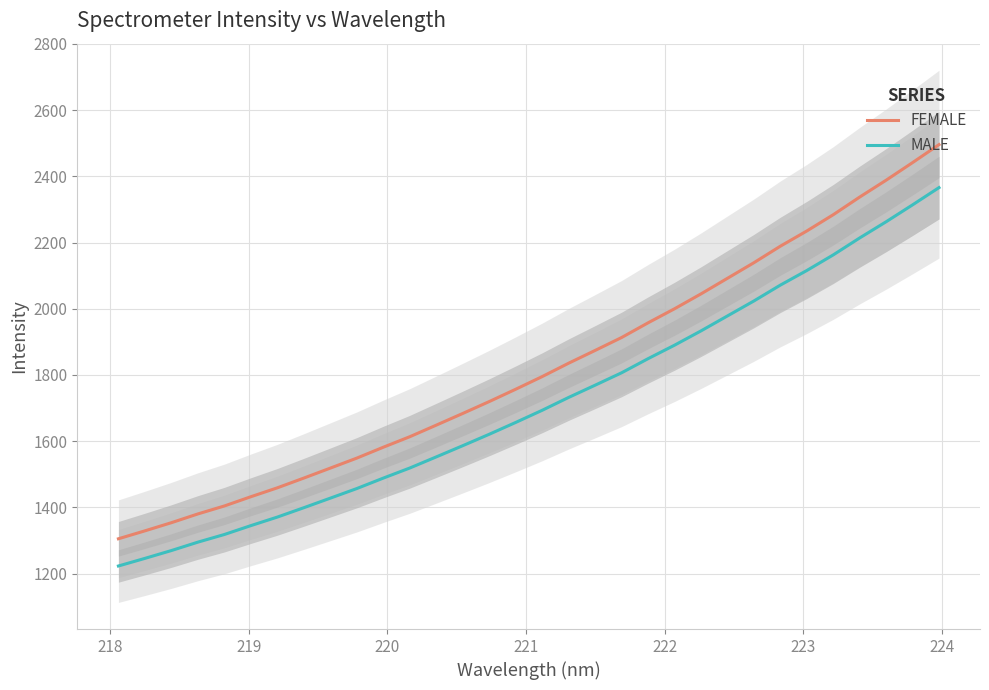

True or false: FEMALE has more than 1 interior local peaks.

False